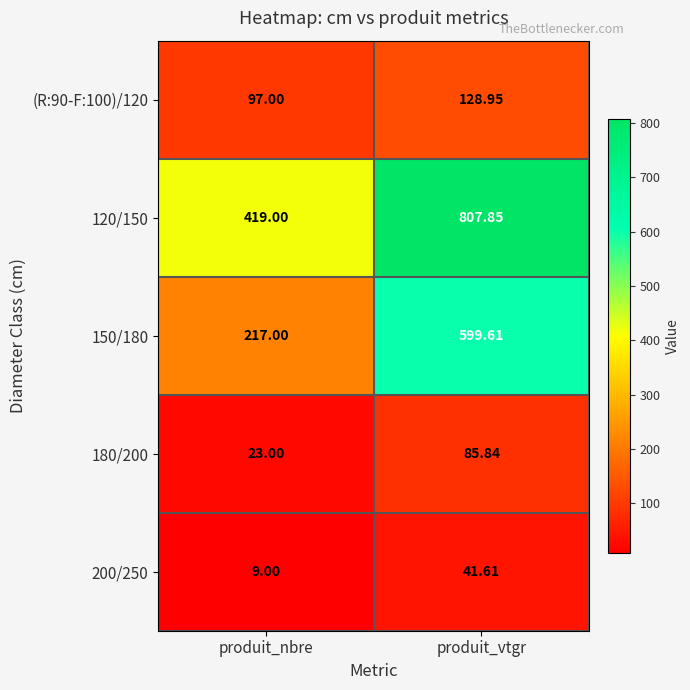

What is the spread (max minus min) of values at produit_nbre?

410.0